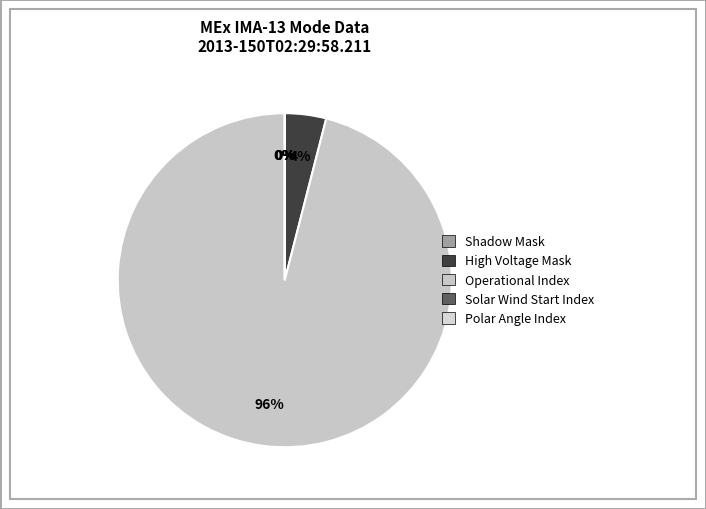

Is it true that Shadow Mask is 5% of the pie?

False